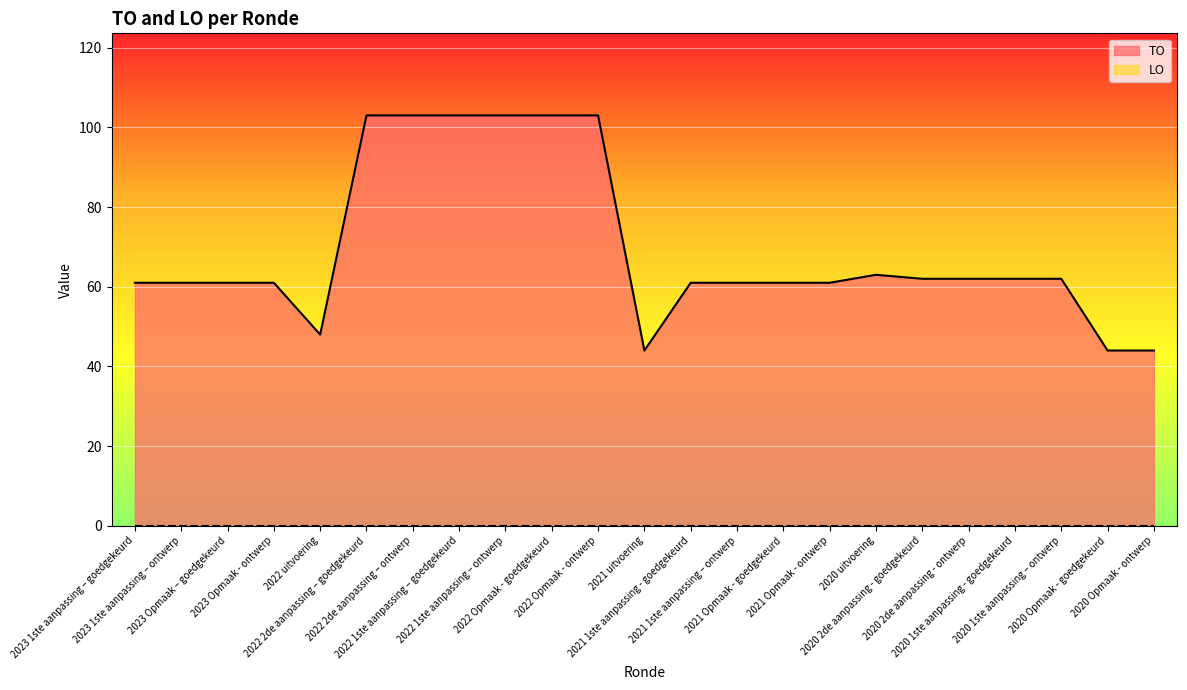

Count the number of values greater than 61.

11